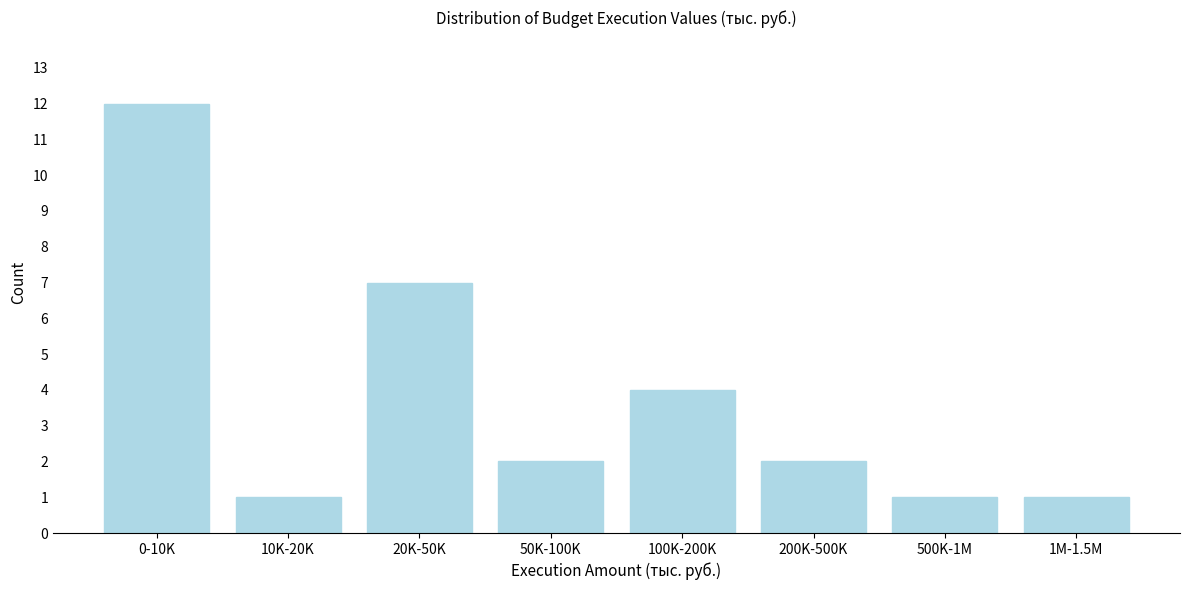

Reading left to right, extract all data points from this chart.

0-10K=12	10K-20K=1	20K-50K=7	50K-100K=2	100K-200K=4	200K-500K=2	500K-1M=1	1M-1.5M=1